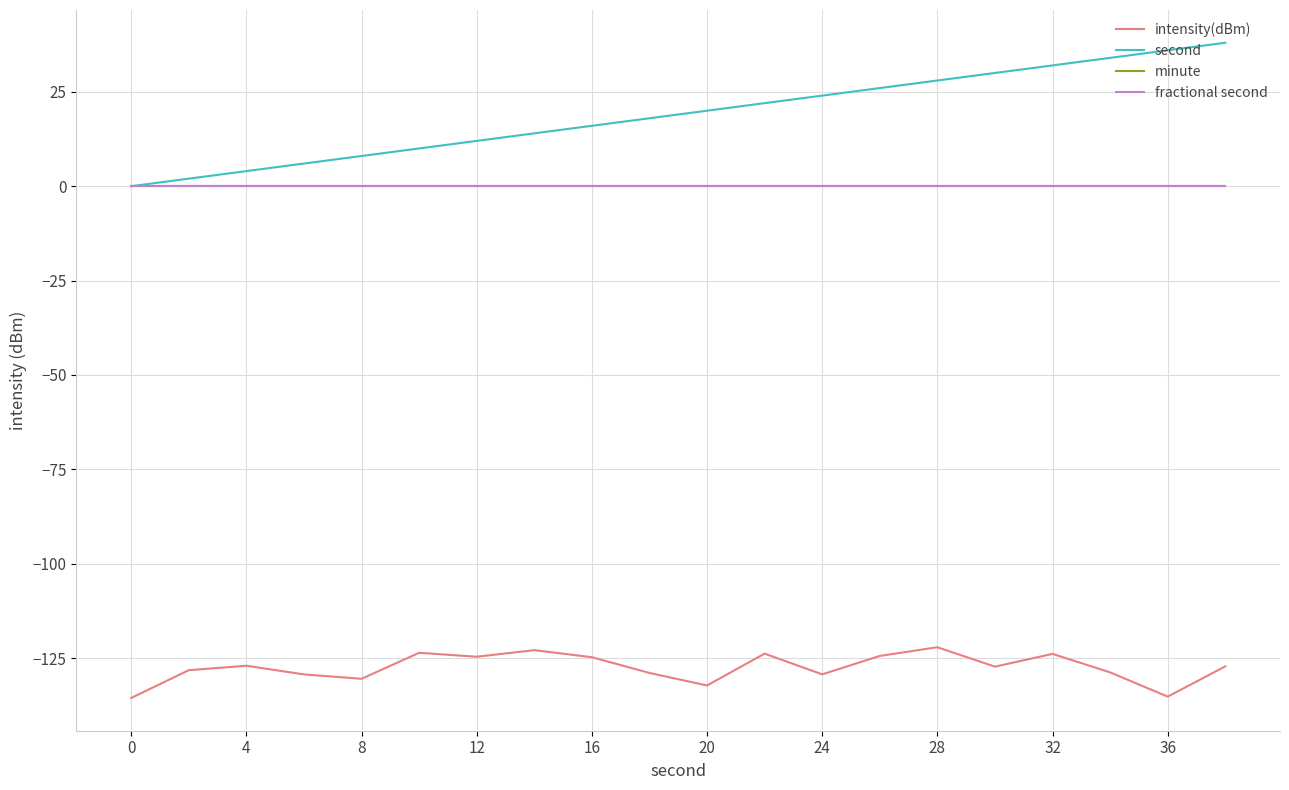

Does the chart display data point markers on the line(s)?

No